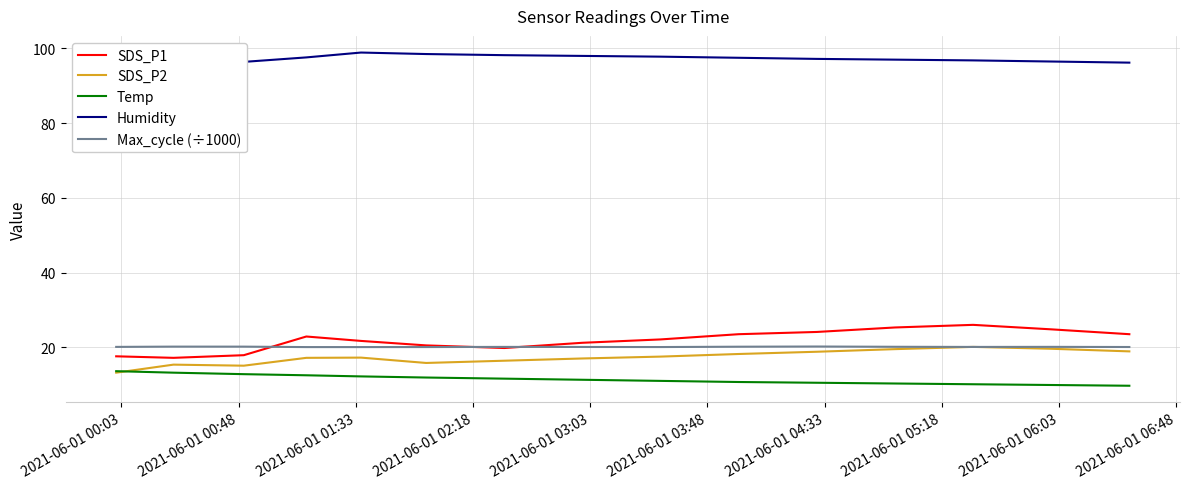

What is the lowest value of the Max_cycle (÷1000) series?

20.0